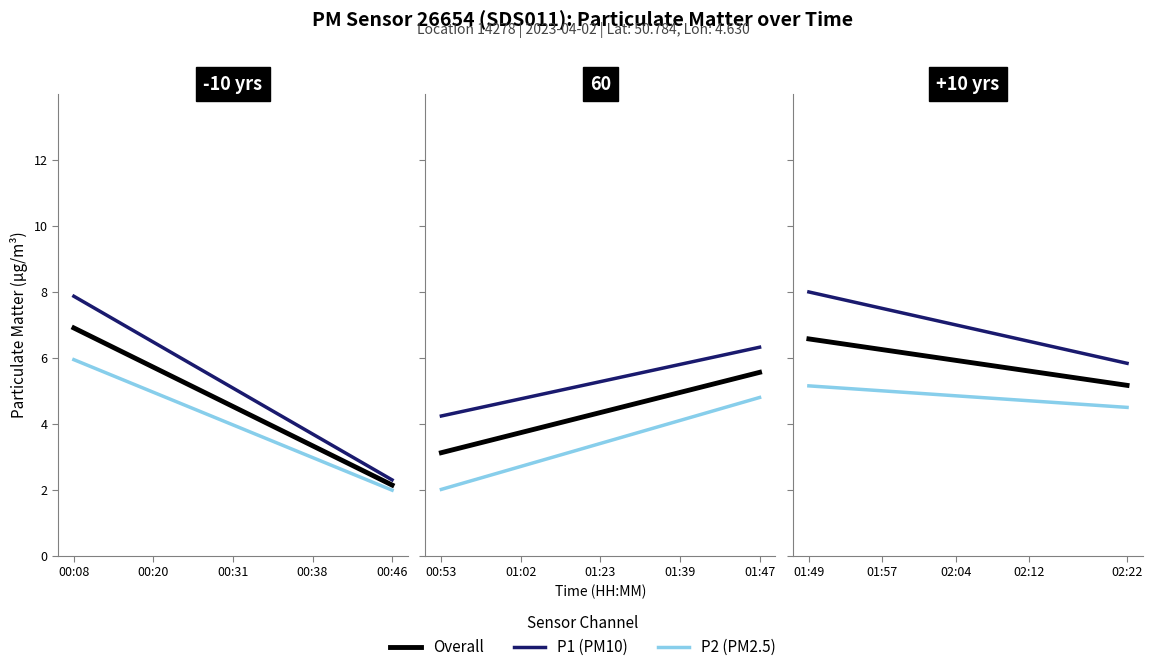

At 8, list the series in order from largest to smallest.

P1 (PM10), Overall, P2 (PM2.5)